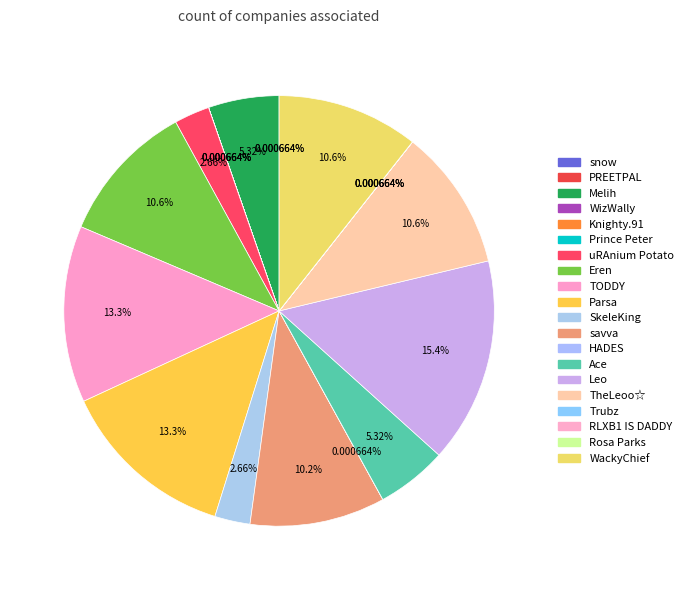

Is the sum of uRAnium Potato and Eren greater than half?

No